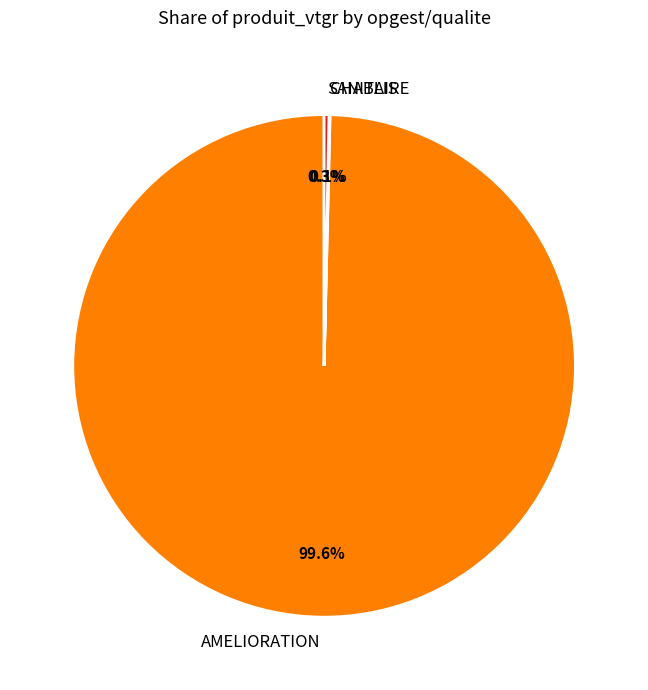

Which slice is the largest?

AMELIORATION